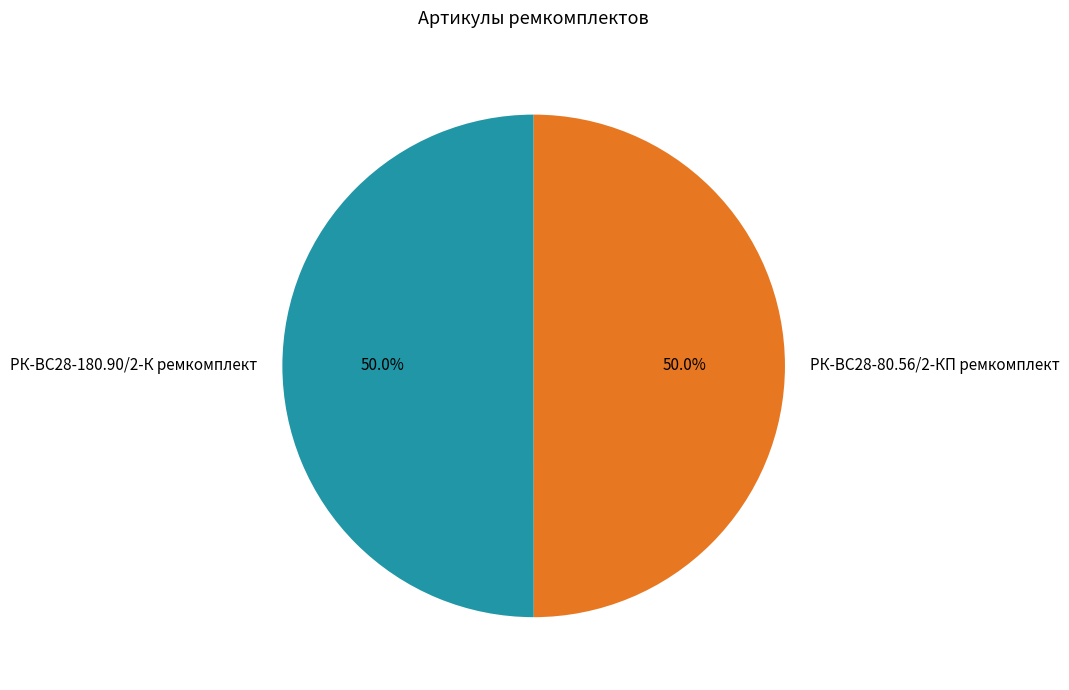

What is the ratio of the value at РК-ВС28-80.56/2-КП ремкомплект to the value at РК-ВС28-180.90/2-К ремкомплект?

1.0